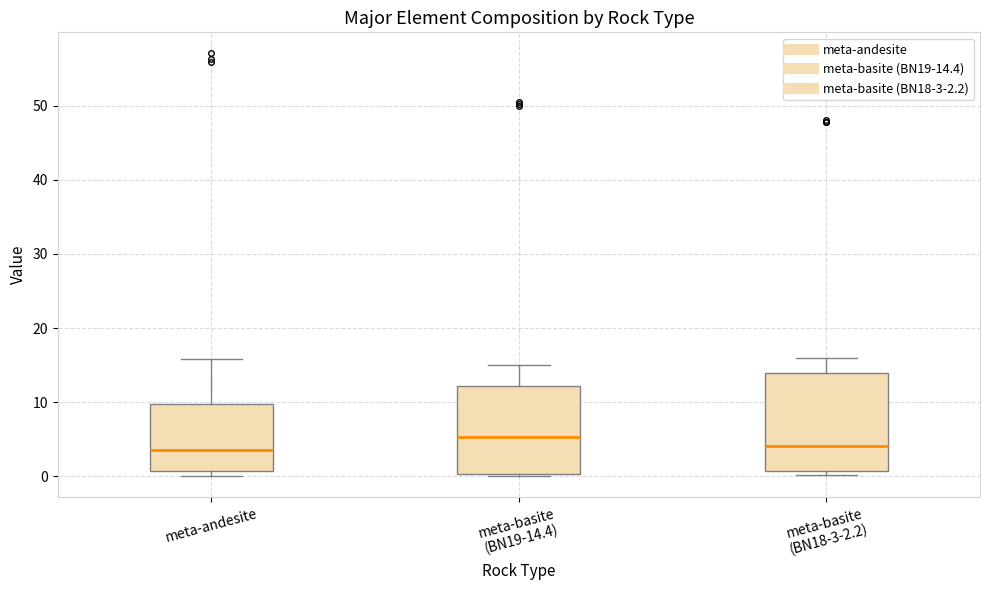

Reading left to right, read every box against the y-axis: the position of its median line, the range the box covers, and the ends of its whiskers. The values are not printed on the chart, so give them approximately, as read against the axis.

meta-andesite: median 4, box 1 to 10, whiskers 0 to 16
meta-basite (BN19-14.4): median 5, box 0 to 12, whiskers 0 (just below the box's lower edge) to 15
meta-basite (BN18-3-2.2): median 4, box 1 to 14, whiskers 0 to 16